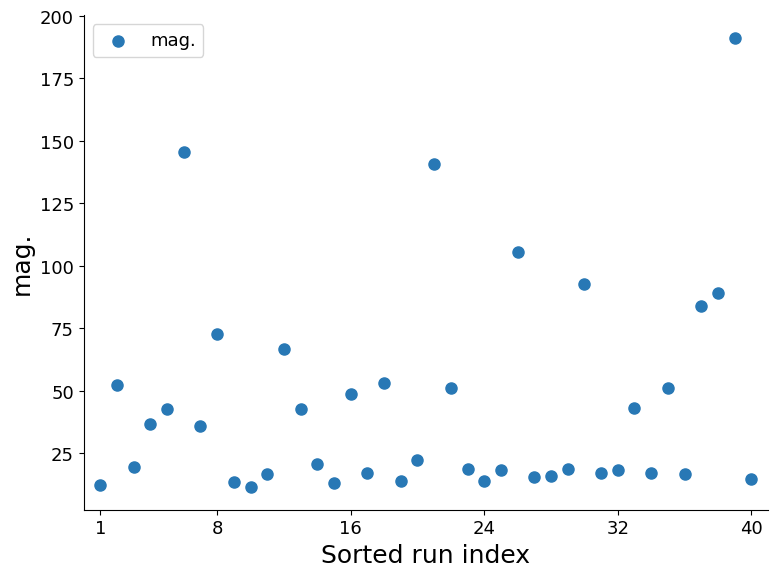

What is the range of Y values (max minus min)?

180.1